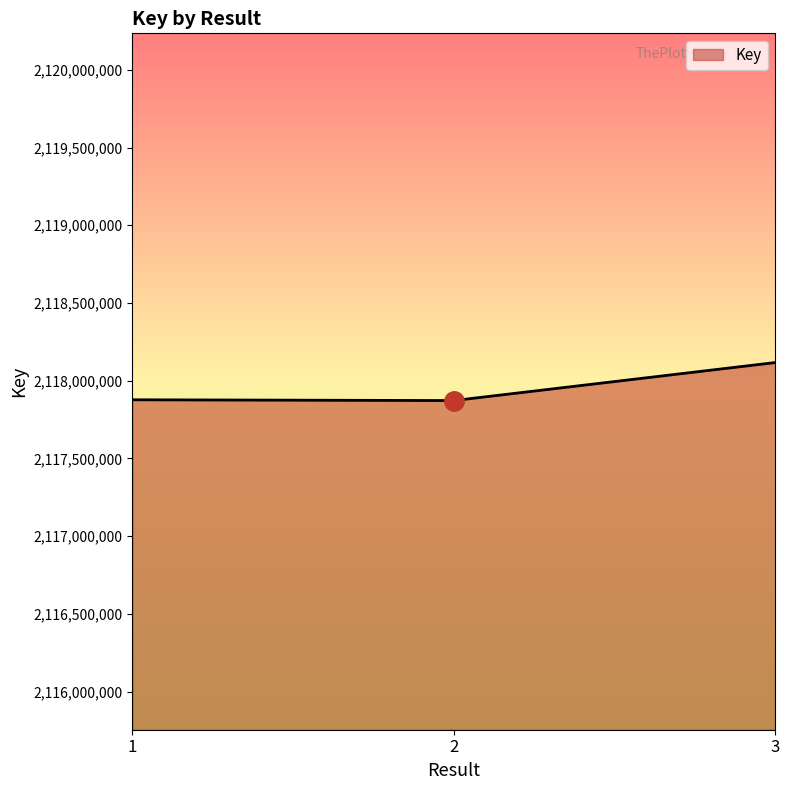

What is the change in value from 2 to 3?

+244684